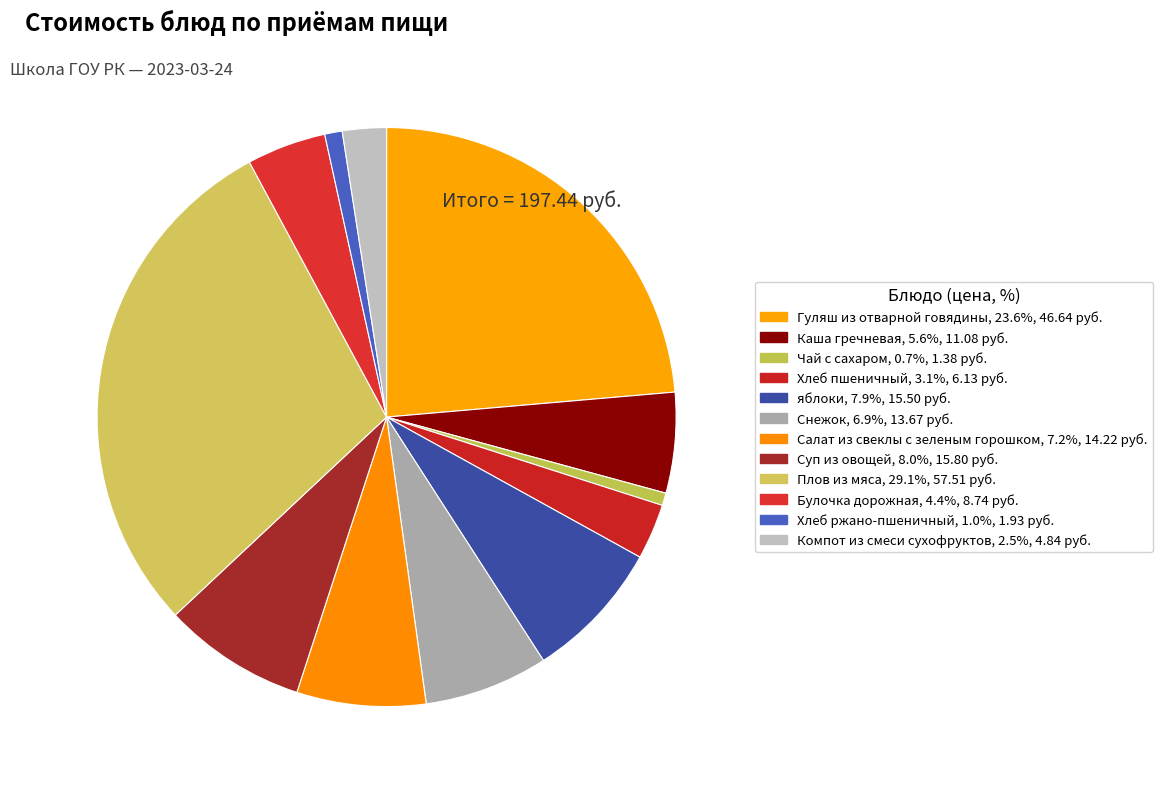

How many slices are in this pie chart?

12